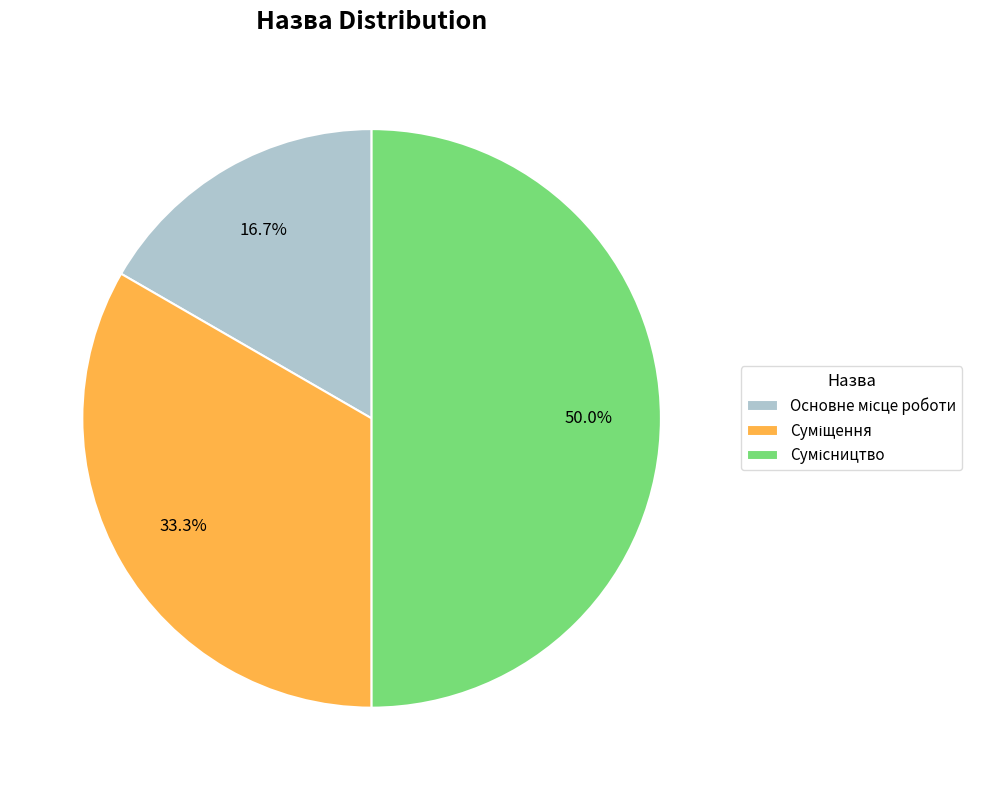

Count the number of slices in the pie.

3